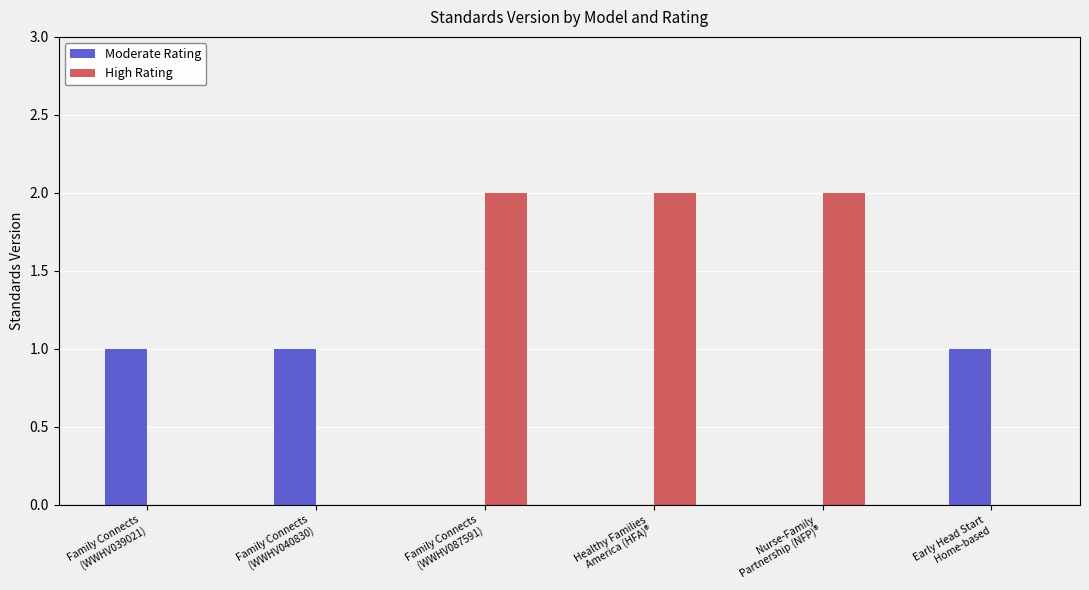

Which series has the largest total across all categories?

High Rating